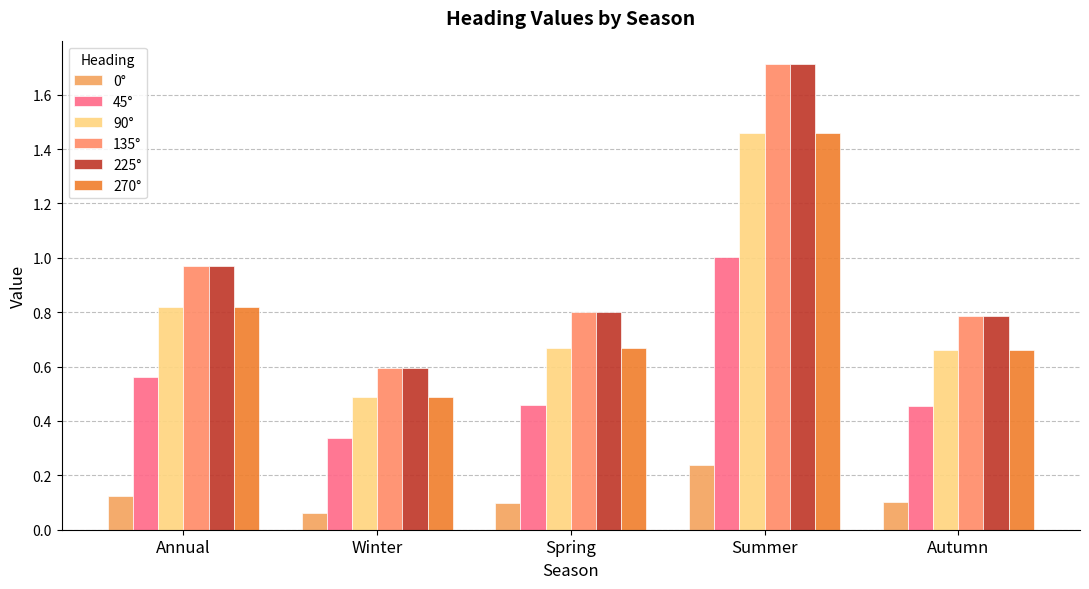

At which category is the sum across all series the highest?

Summer